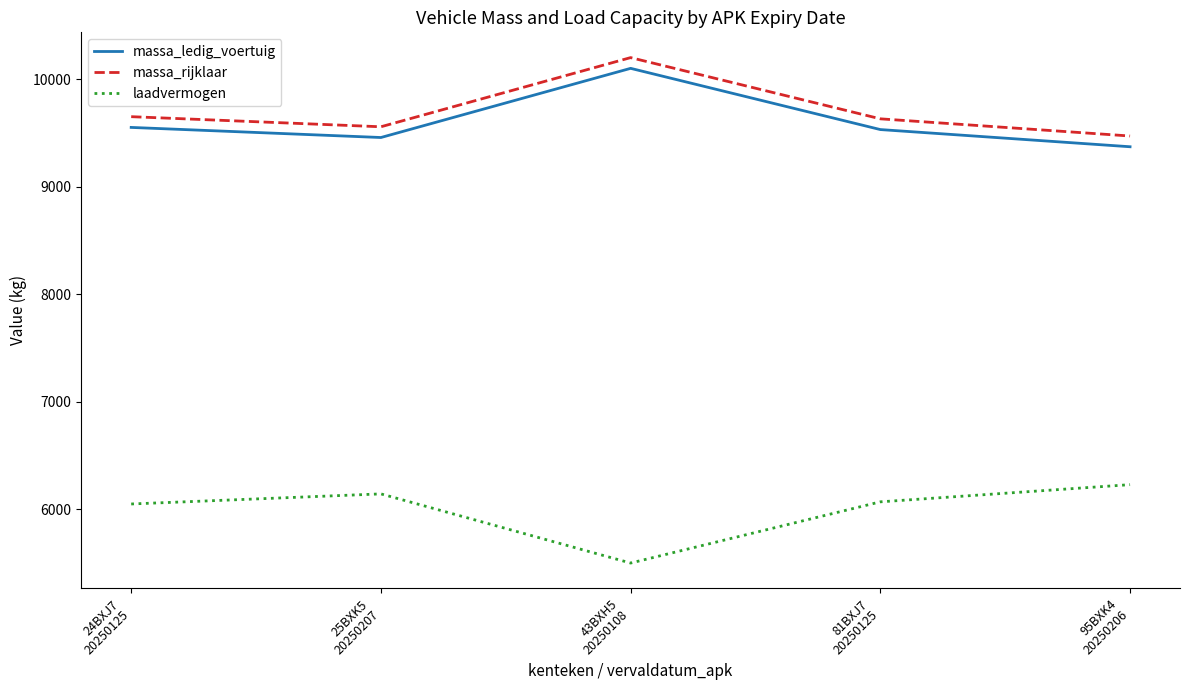

What is the difference between the second highest and second lowest values in the massa_ledig_voertuig series?

94